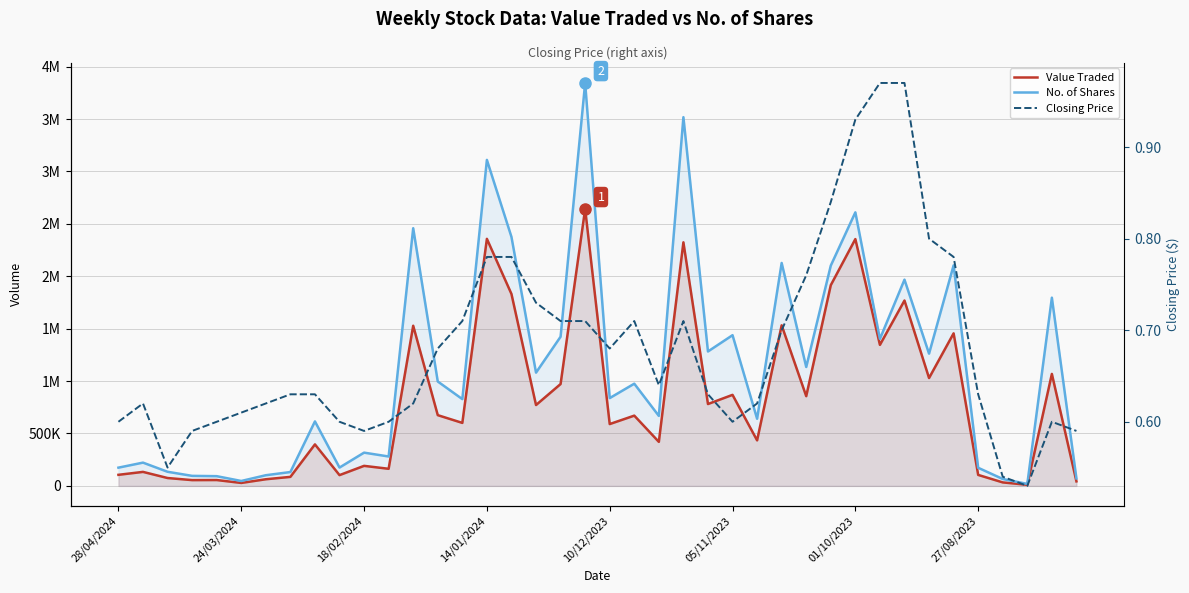

How many interior local valleys does the Value Traded series have?

14